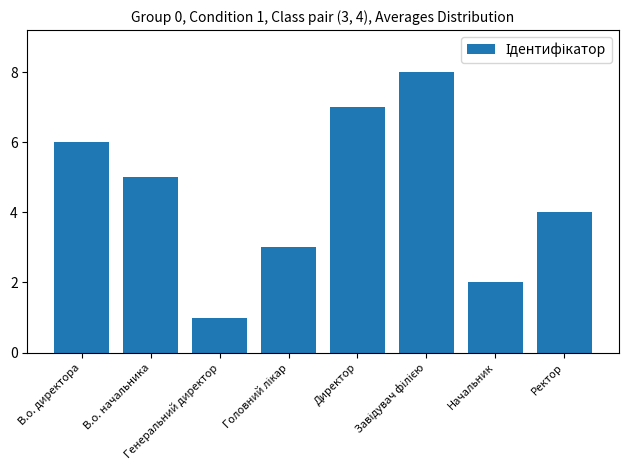

What is the difference between the second highest and minimum values?

6